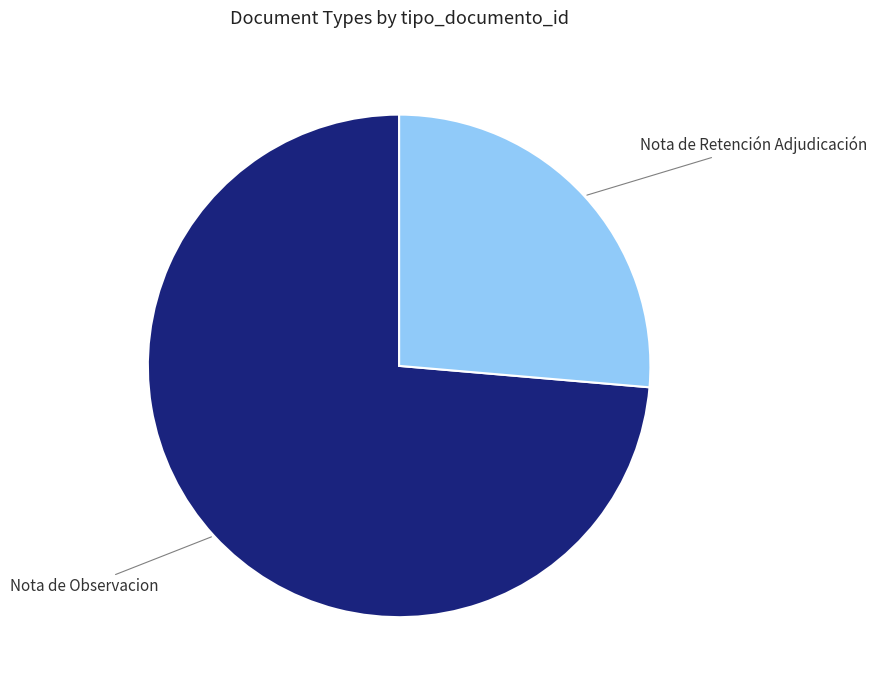

How many segments does this pie chart have?

2